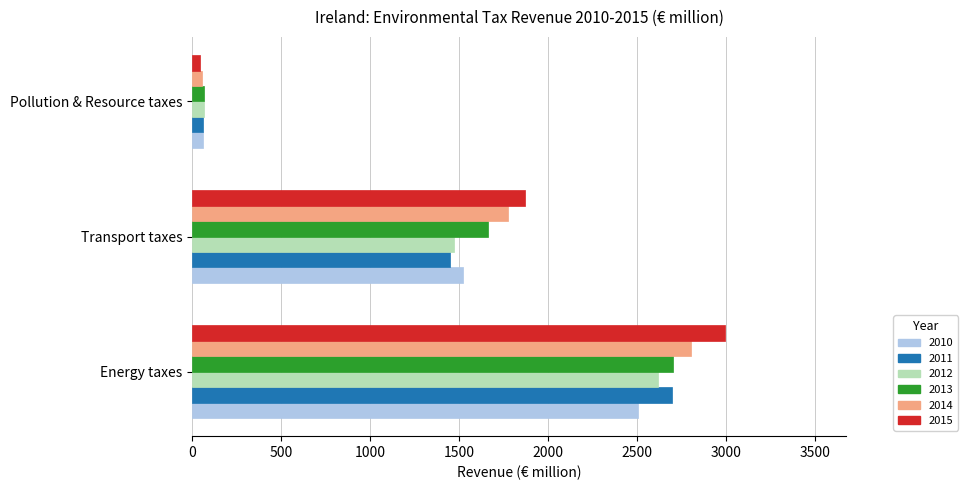

List the labels in order of 2015 value, smallest first.

Pollution & Resource taxes, Transport taxes, Energy taxes